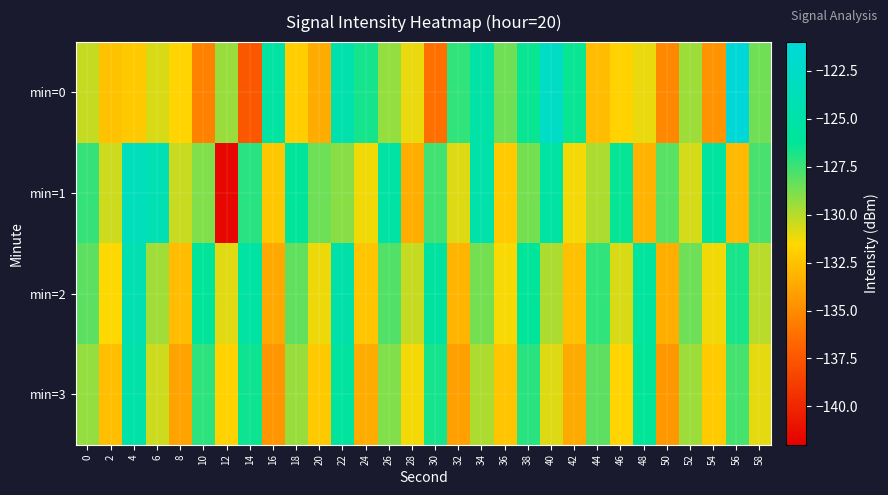

What is the difference between the highest and lowest values at 56?

11.9